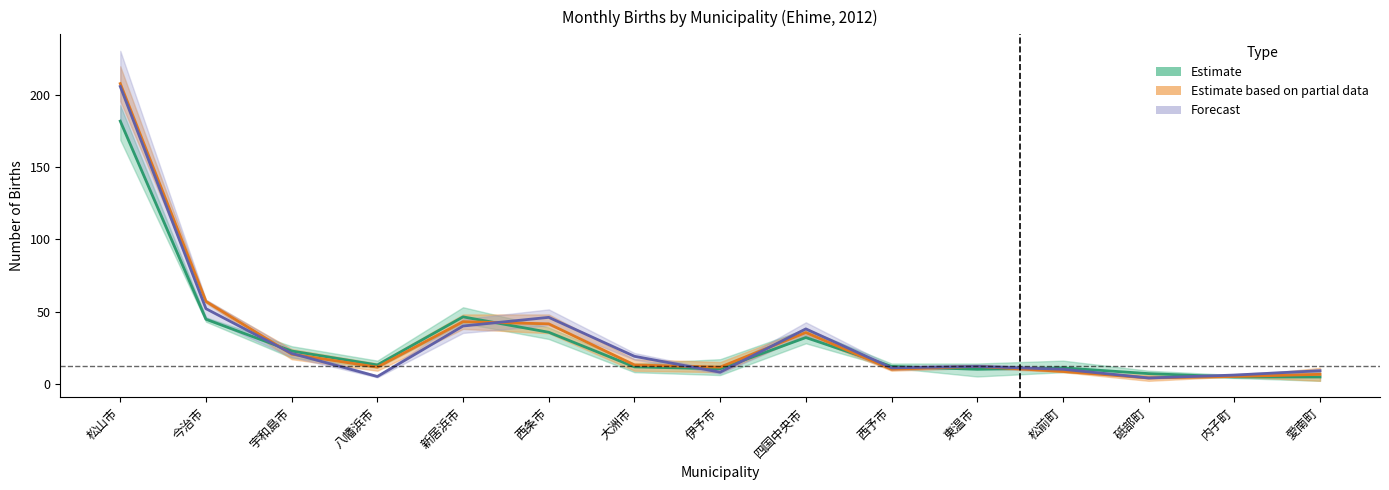

In Forecast, how many points are lower than both neighbors (excluding endpoints)?

4